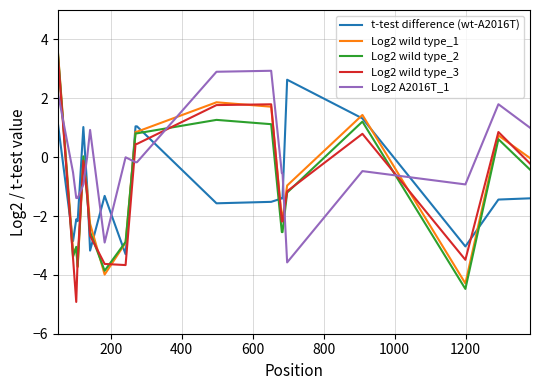

Which series has the largest total across all categories?

Log2 A2016T_1